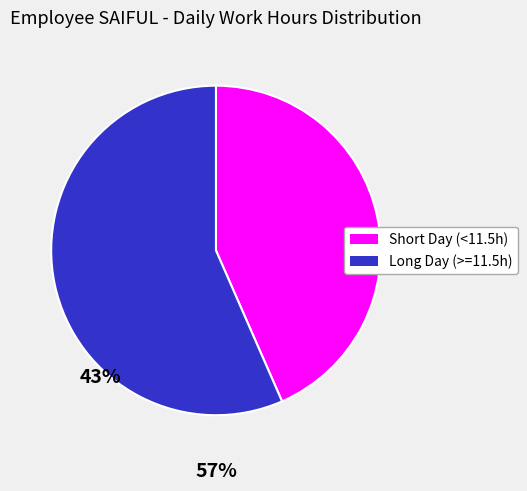

Which slice is the smallest?

Short Day (<11.5h)